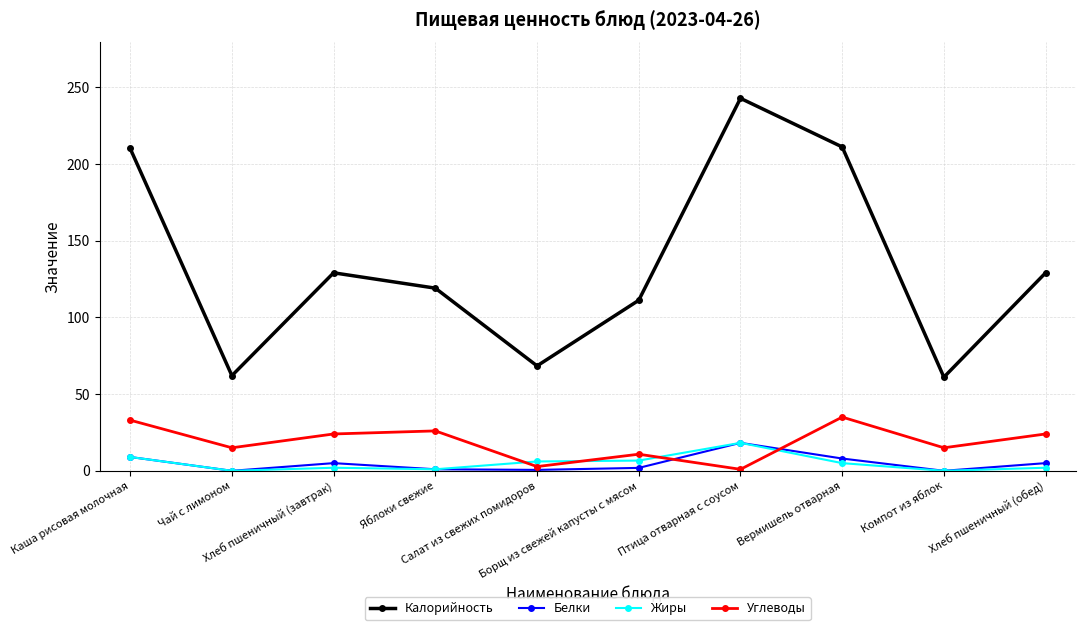

Which series has the widest spread of values?

Калорийность